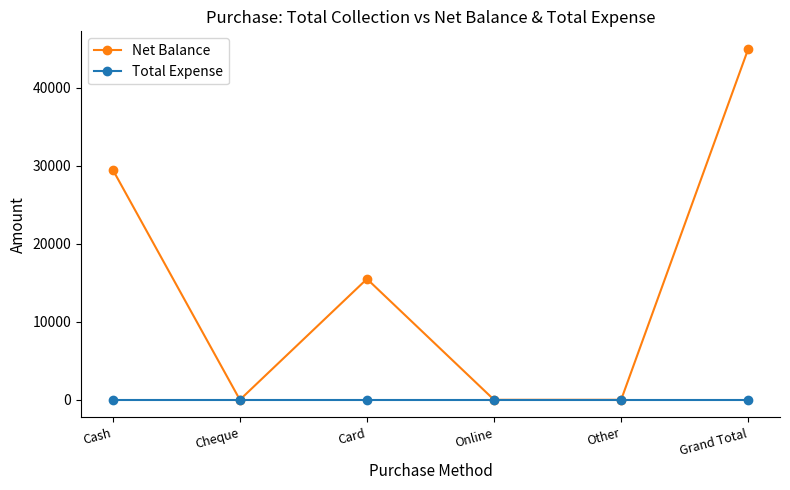

Count the Net Balance values in the range 0 to 29500.

5